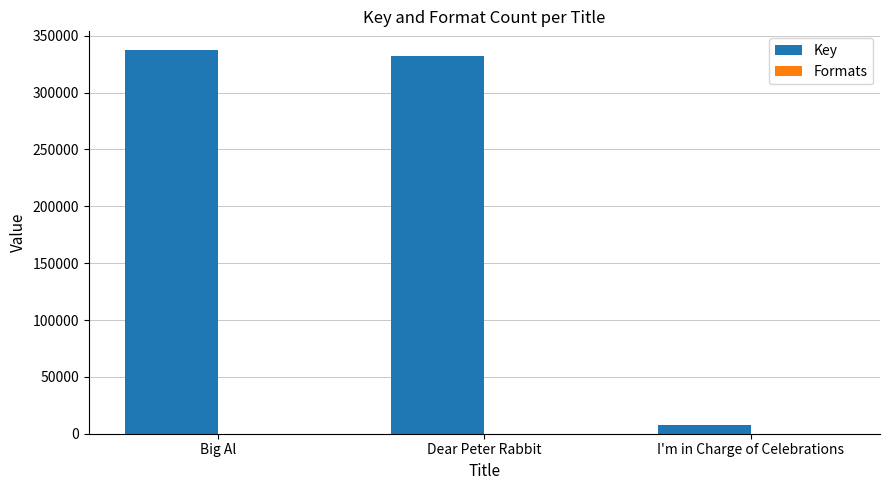

The value of Key at Big Al is 336986. True or false?

True